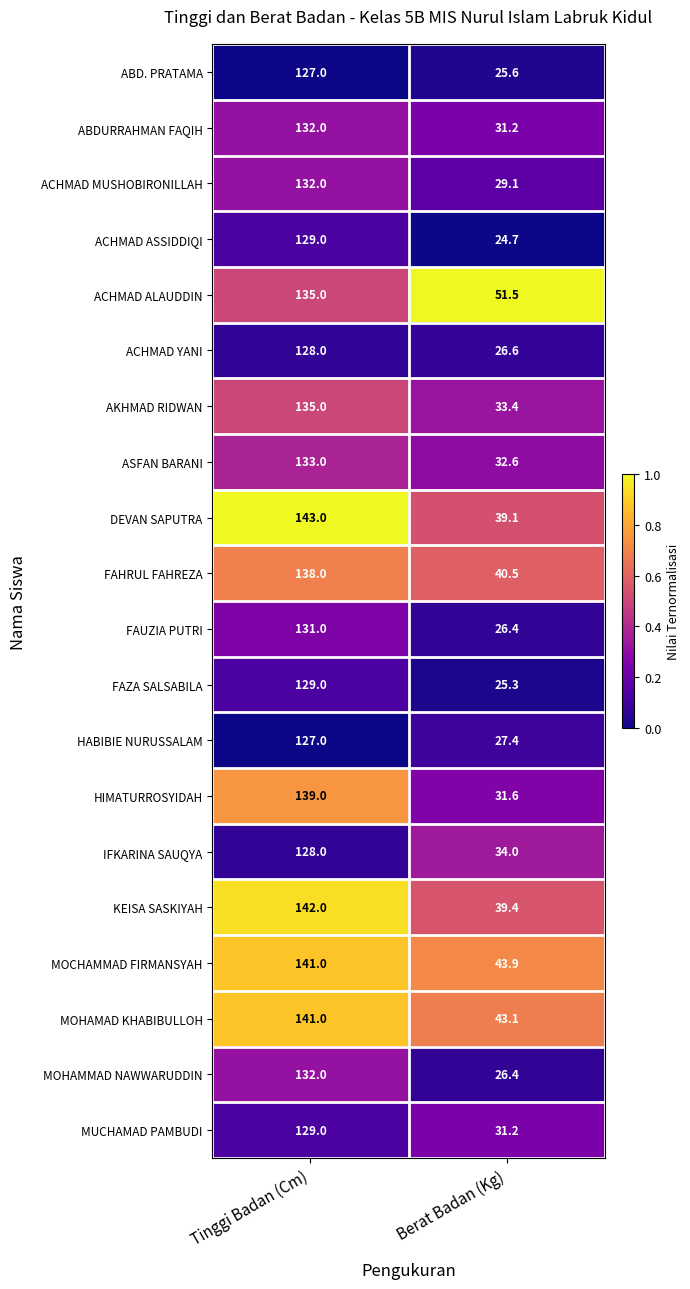

Read the FAUZIA PUTRI value at Tinggi Badan (Cm).

131.0